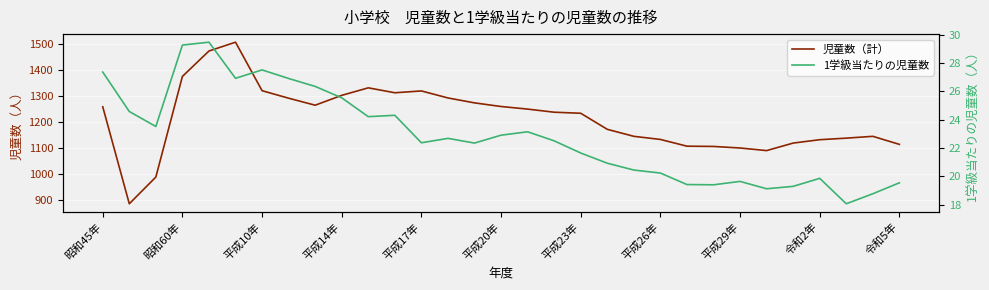

What is the smallest value displayed?

18.1